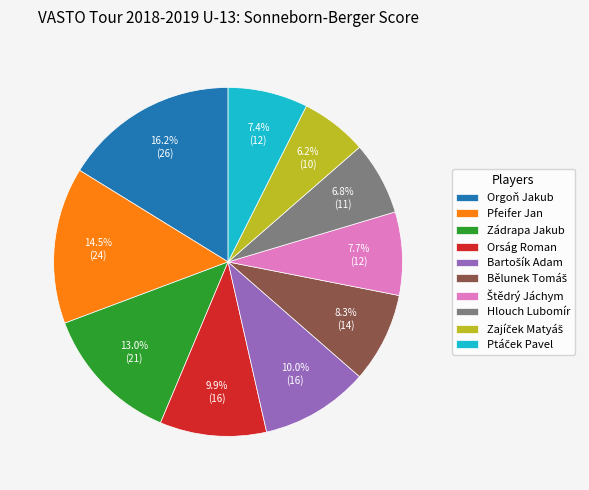

Which category has the biggest portion of the pie?

Orgoň Jakub